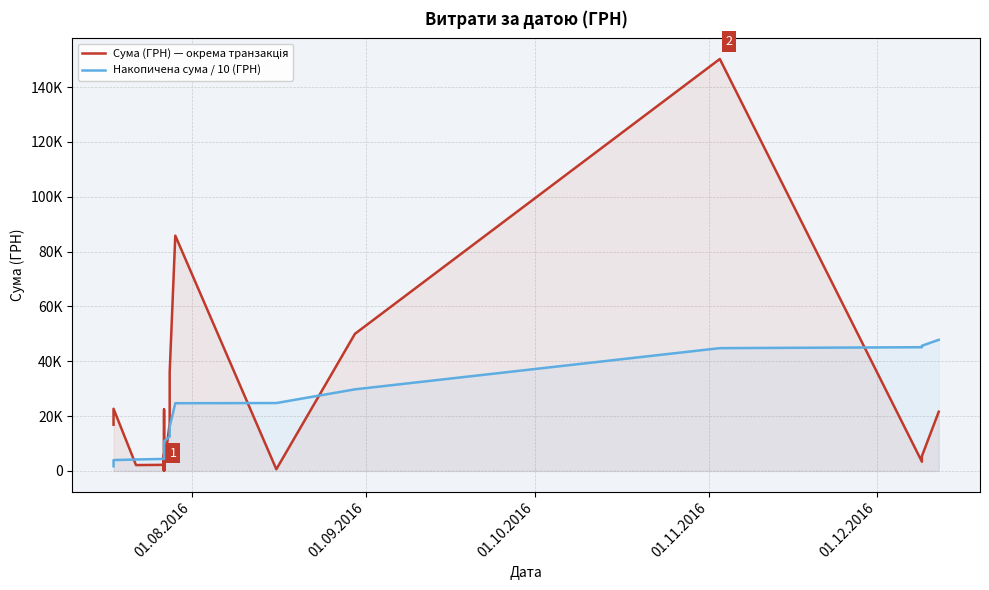

How many data points in Сума (ГРН) — окрема транзакція are less than 2122?

20